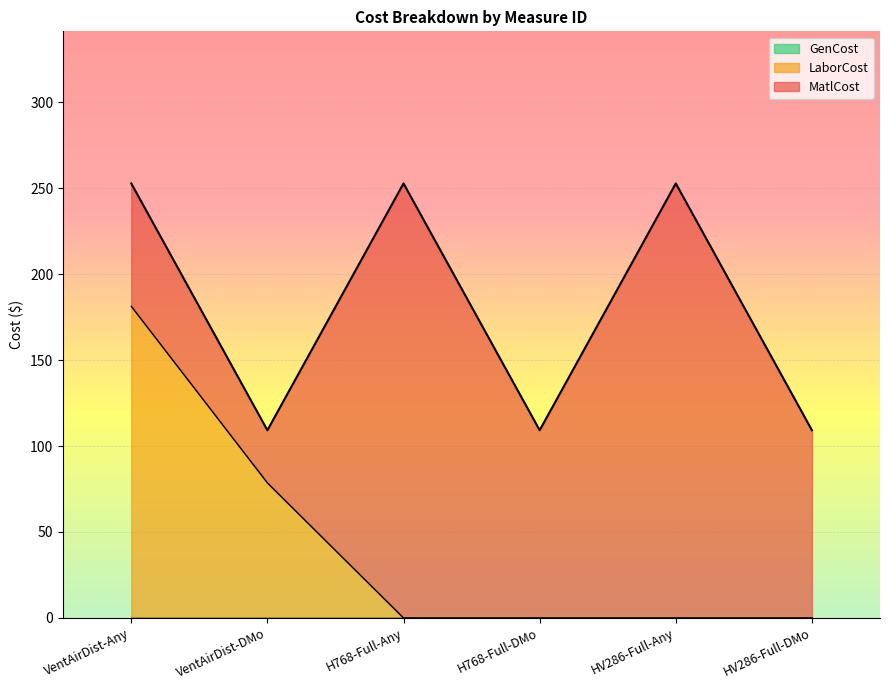

Rank the series by their average value, from lowest to highest.

GenCost, LaborCost, MatlCost